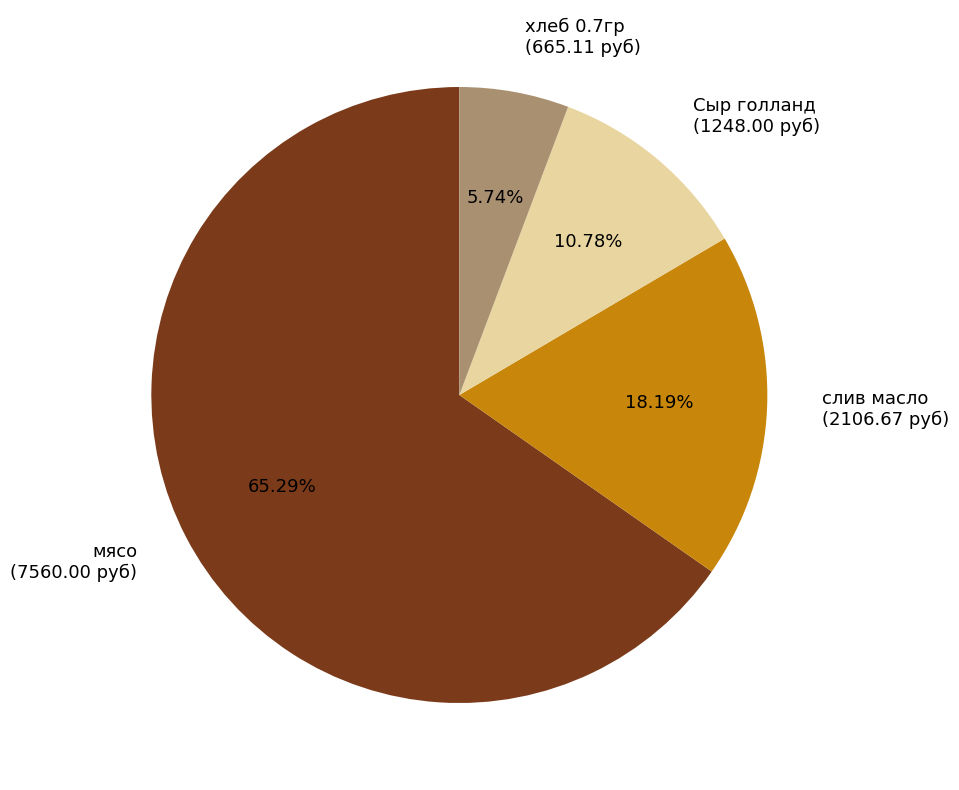

To the nearest percent, what percentage of the pie is мясо?

65%